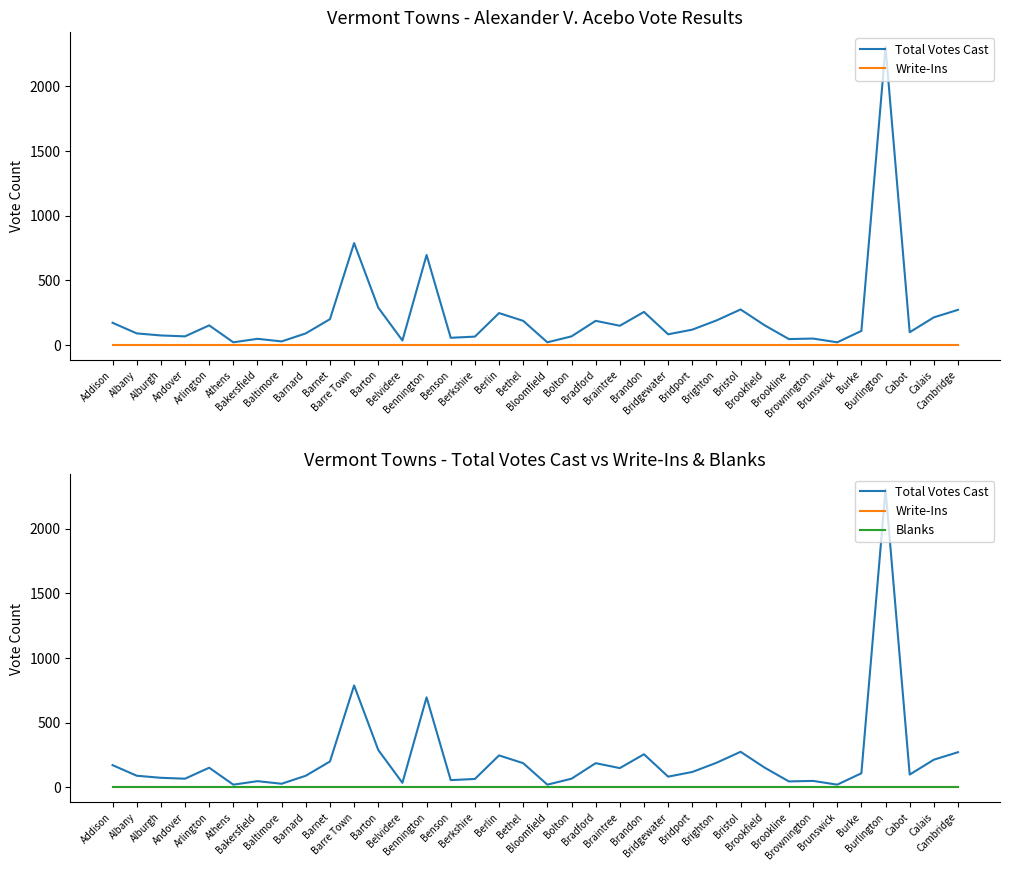

At which category is the sum across all series the highest?

Burlington